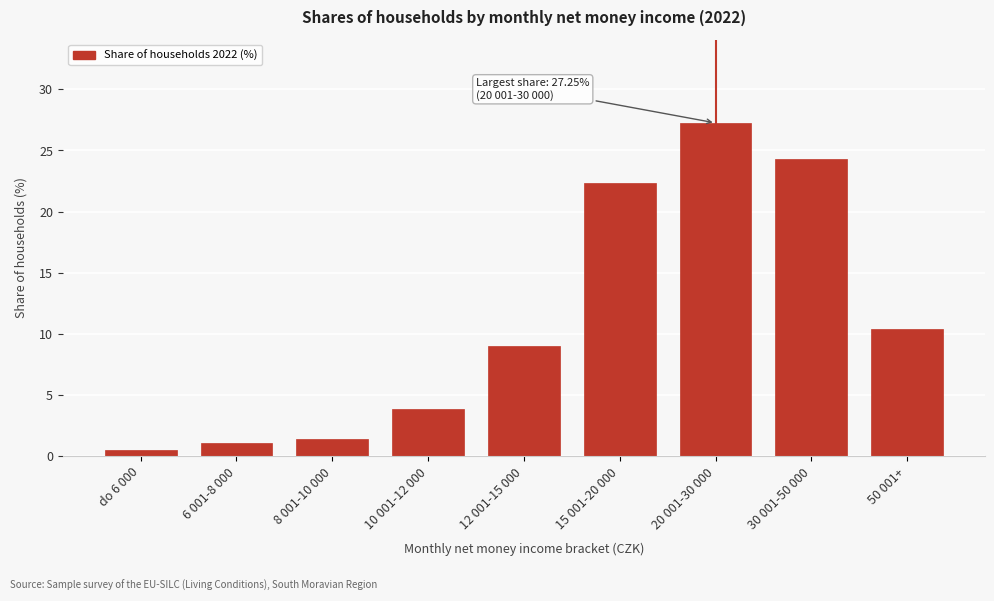

Where is the data nearest to the value 13?

50 001+